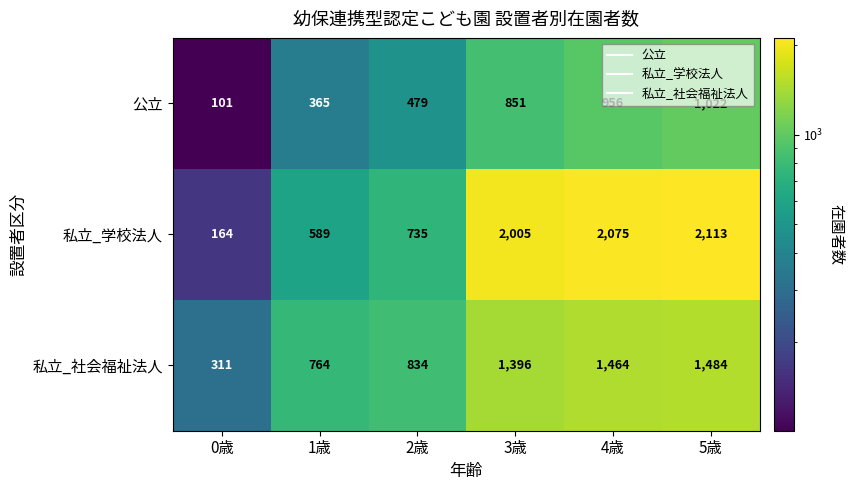

Is it true that 公立 equals 365 at 1歳?

True